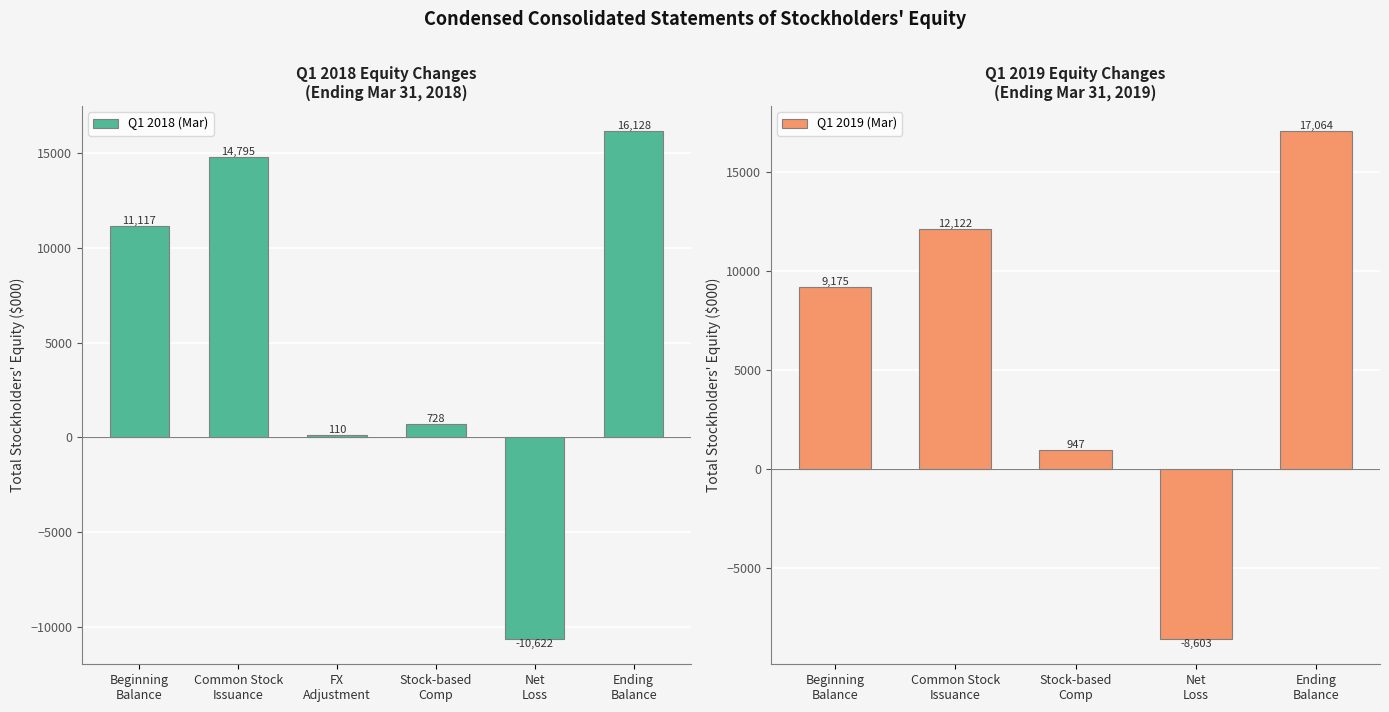

What is the maximum value for Q1 2018 (Mar)?

16128